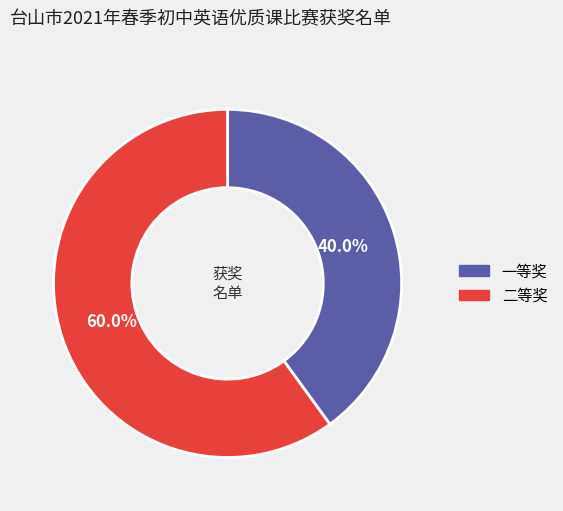

How many segments does this pie chart have?

2